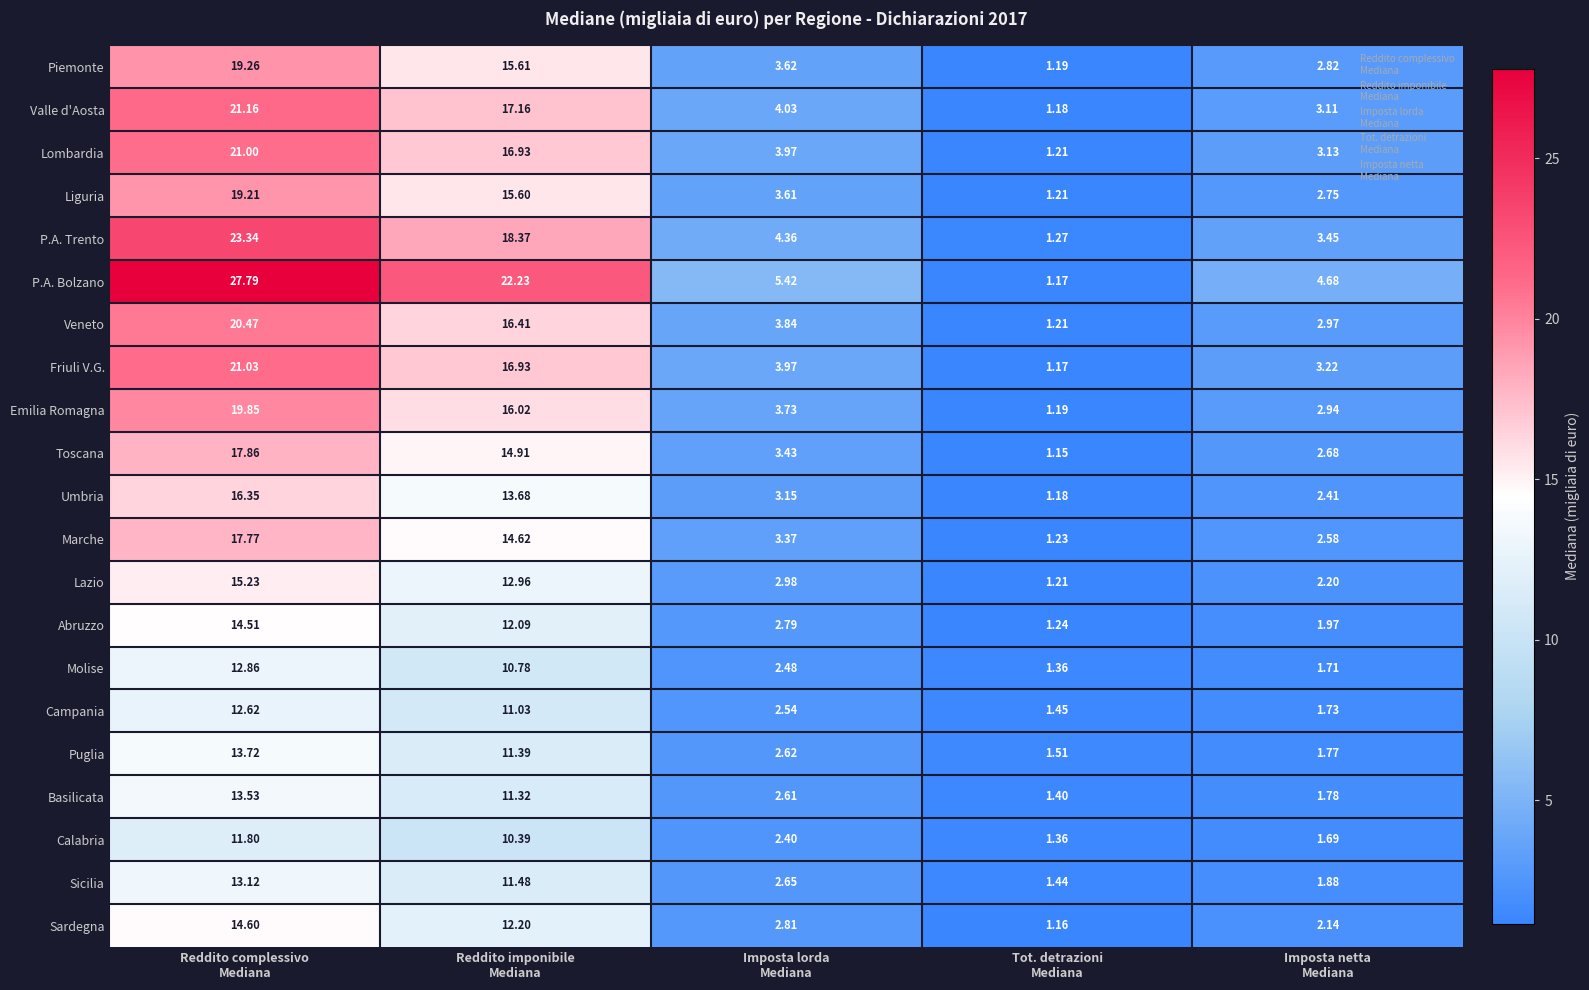

Which series has the largest range (max minus min)?

P.A. Bolzano